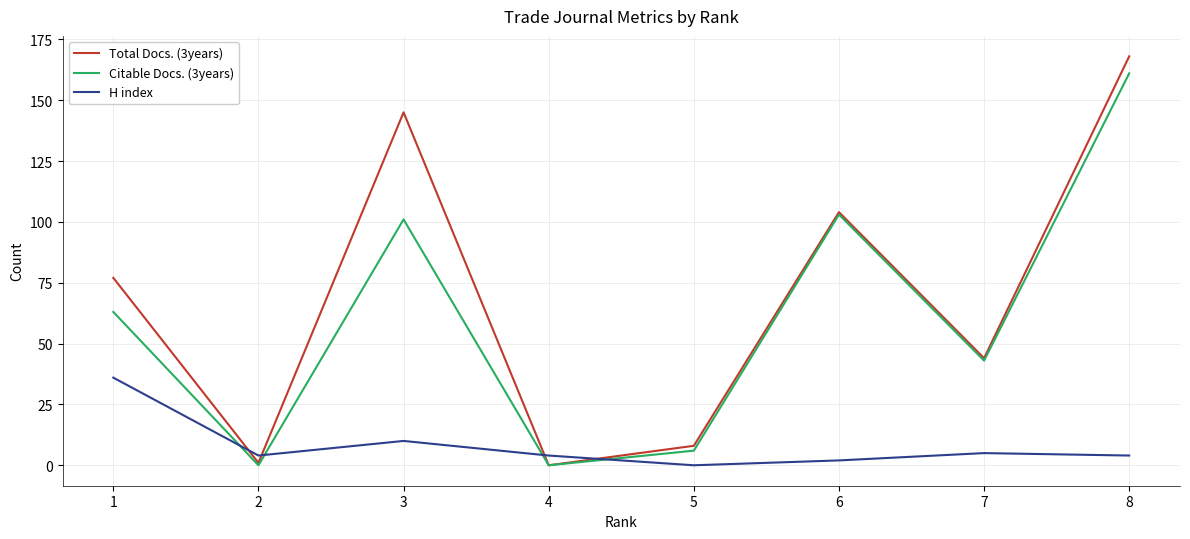

Which series has the largest total across all categories?

Total Docs. (3years)